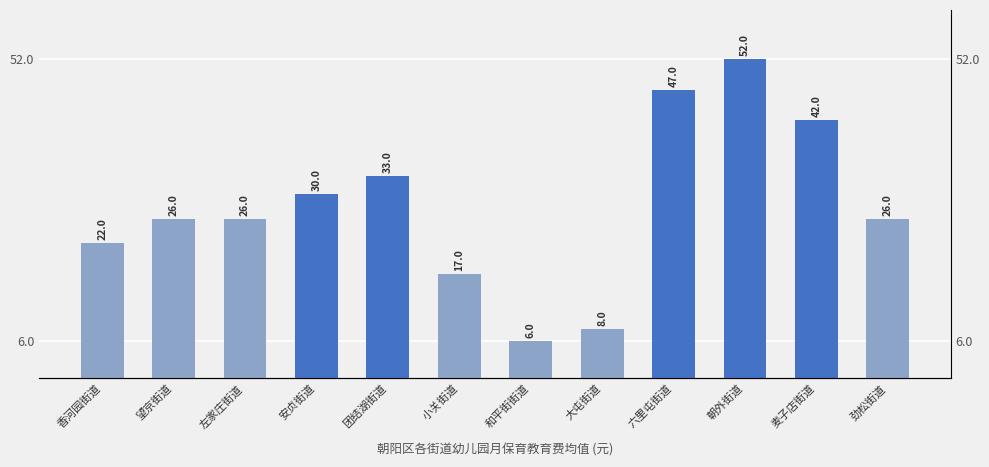

Where does the data first go above 26?

安贞街道